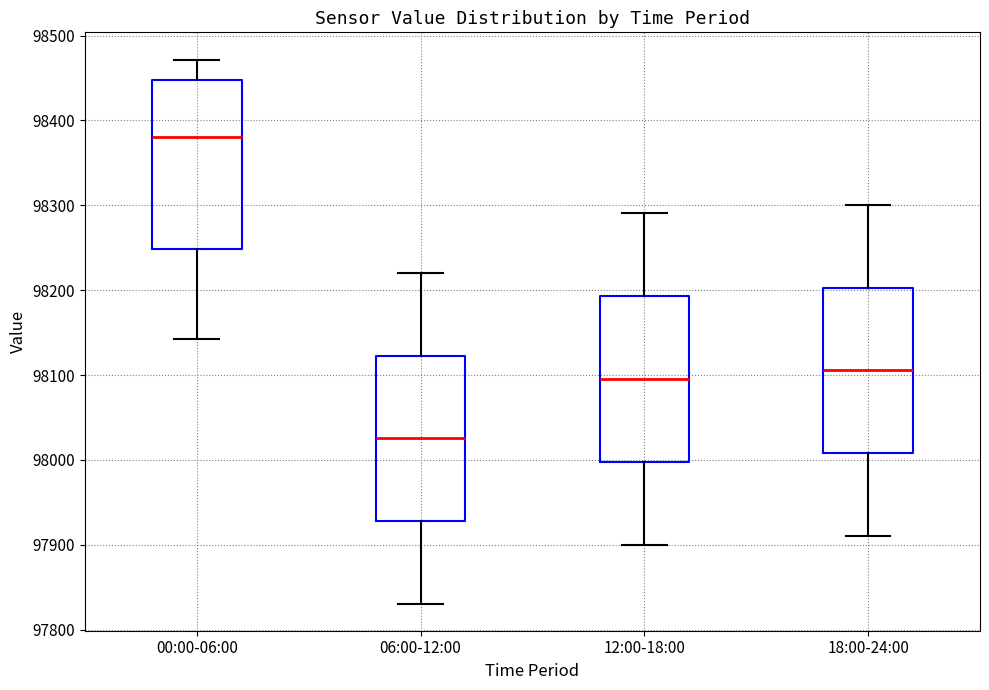

Reading left to right, transcribe this box plot: for each box, give where its median line is, the range the box spans, and where its two whiskers end, as read against the y-axis. The values are not printed on the chart, so give them approximately, as read against the axis.

00:00-06:00: median 98380, box 98250 to 98450, whiskers 98140 to 98470
06:00-12:00: median 98030, box 97930 to 98120, whiskers 97830 to 98220
12:00-18:00: median 98100, box 98000 to 98190, whiskers 97900 to 98290
18:00-24:00: median 98110, box 98010 to 98200, whiskers 97910 to 98300